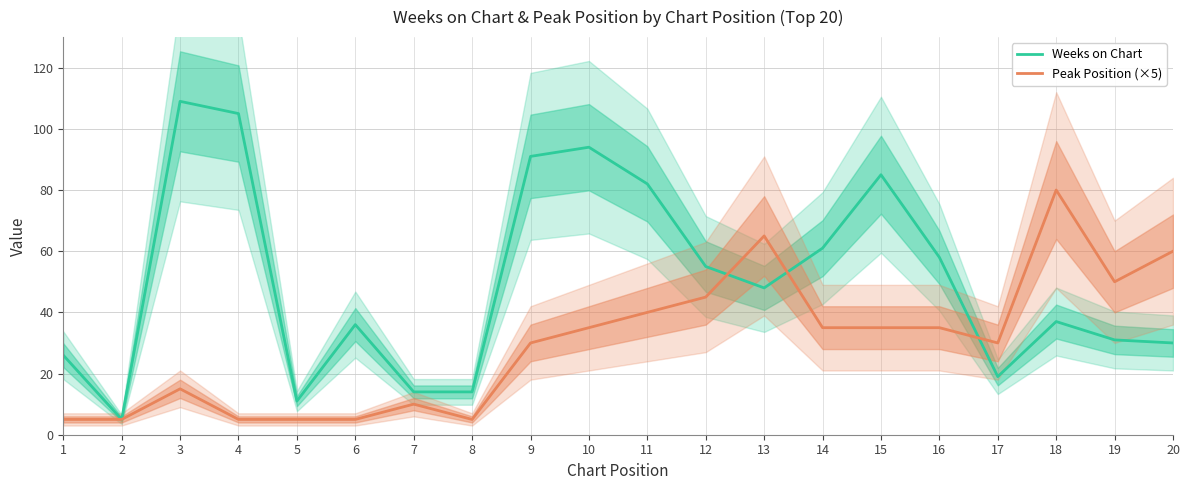

How many intersections are there between Peak Position (×5) and Weeks on Chart?

3